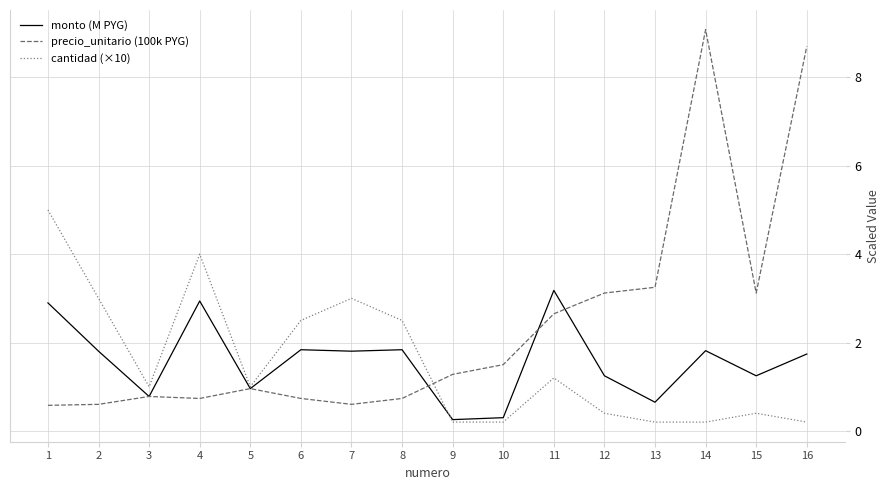

What is the difference between the maximum and minimum values in the precio_unitario (100k PYG) series?

8.5